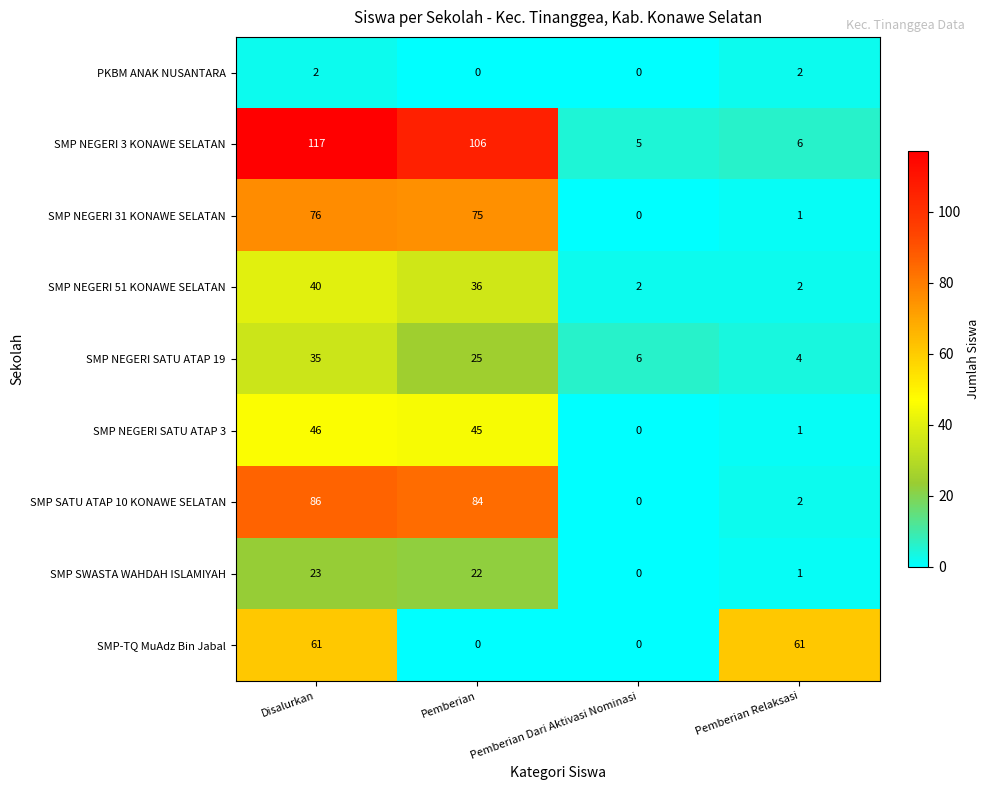

Is it true that PKBM ANAK NUSANTARA equals 2 at Pemberian Relaksasi?

True